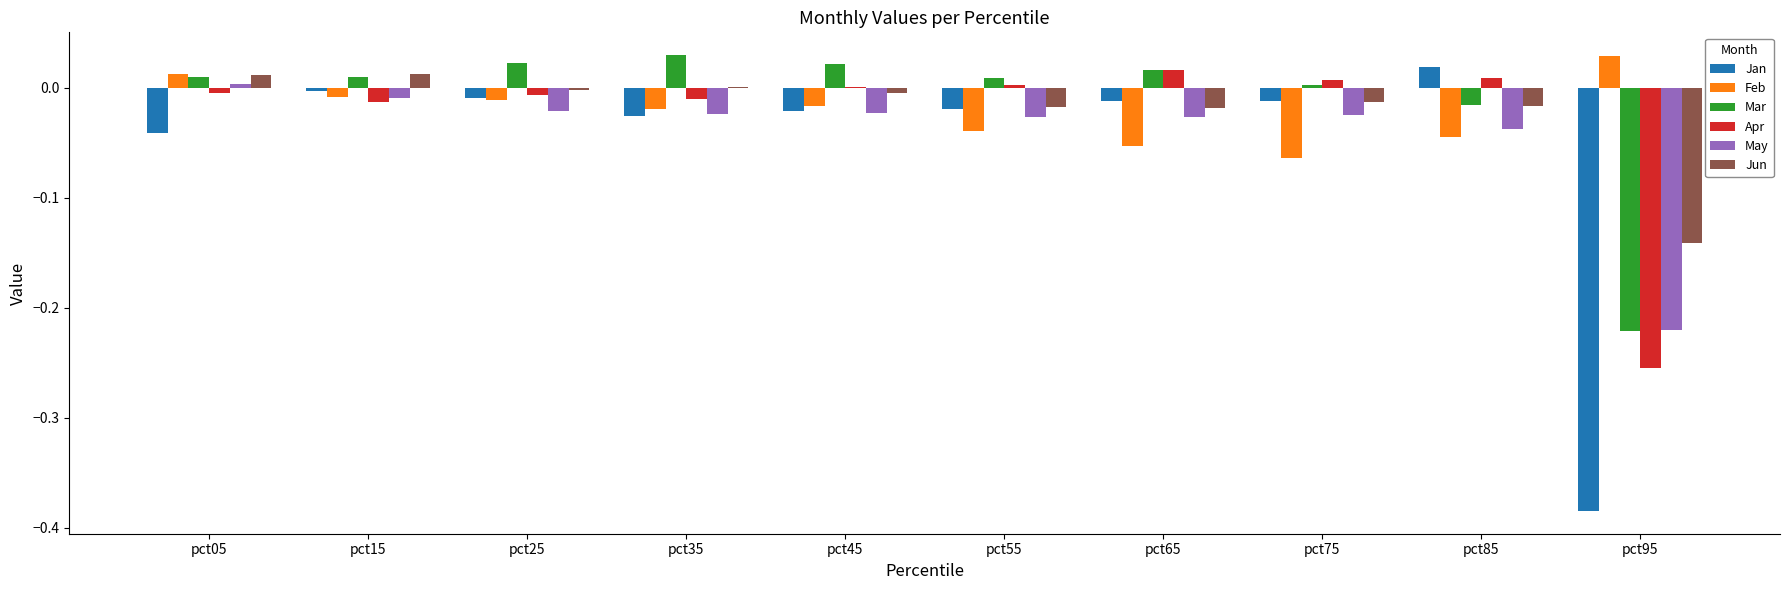

The value of Apr at pct55 is 0.0. True or false?

True